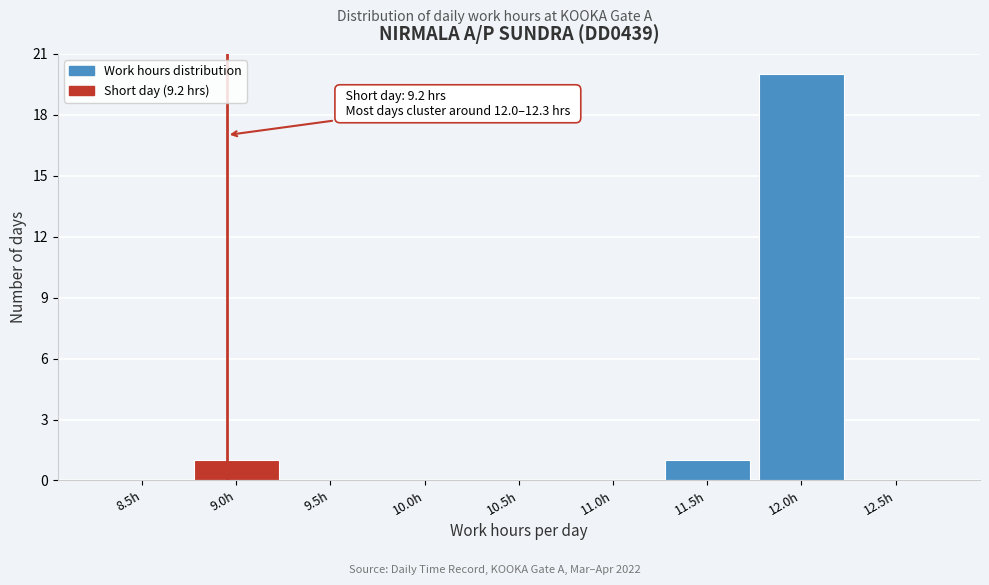

Reading right to left, extract all data points from this chart.

12.5h=0	12.0h=20	11.5h=1	11.0h=0	10.5h=0	10.0h=0	9.5h=0	9.0h=1	8.5h=0